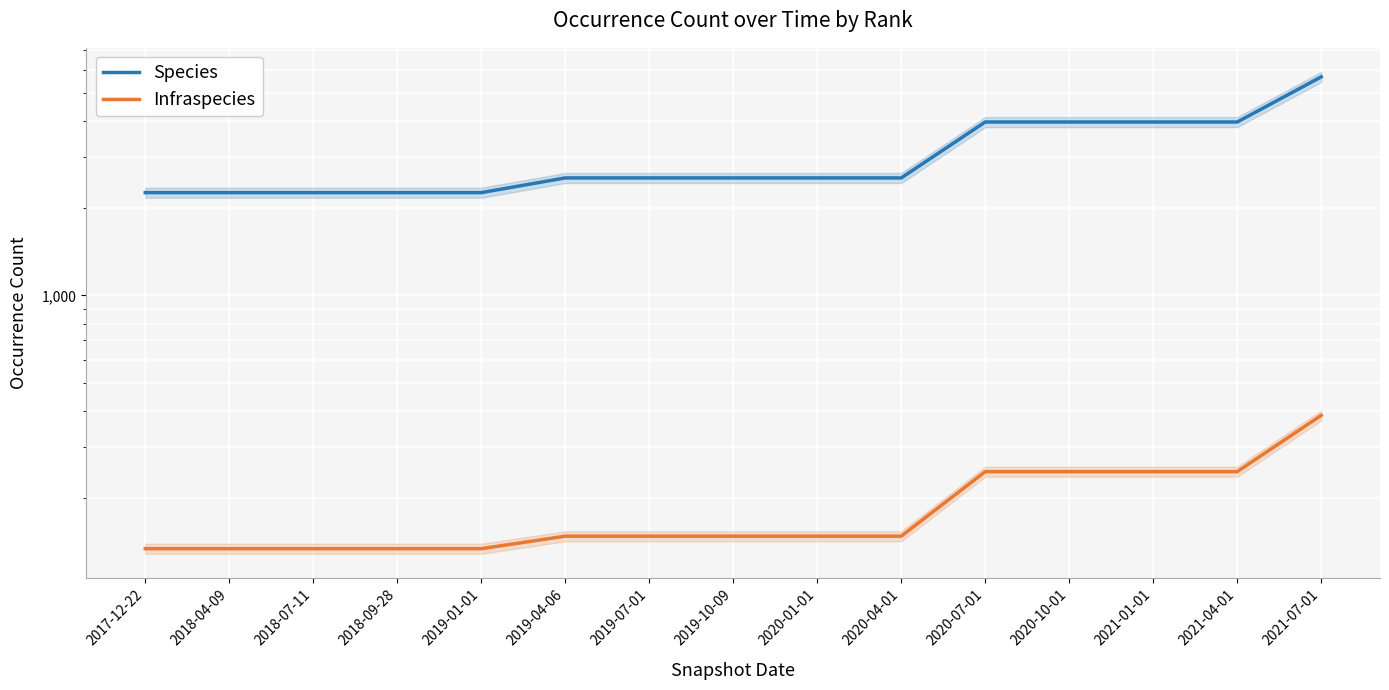

What is the maximum value for Species?

5669